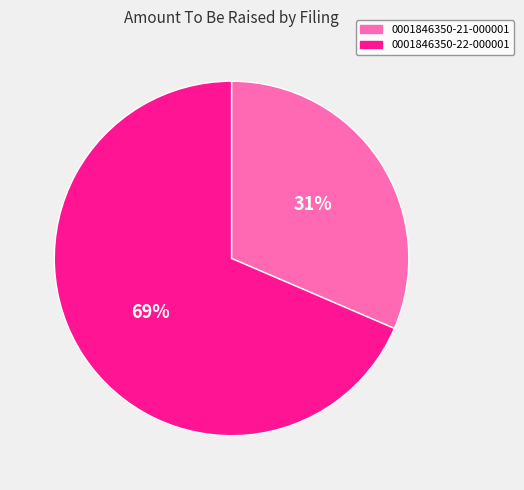

To the nearest percent, what is the combined percentage of 0001846350-22-000001 and 0001846350-21-000001?

100%